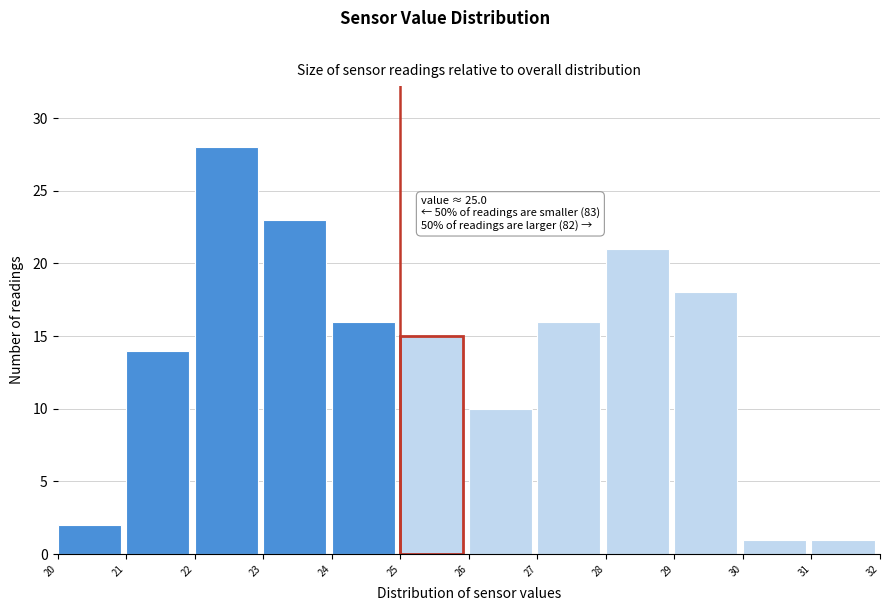

Over which range of the x-axis is the bar tallest?

22 to 23